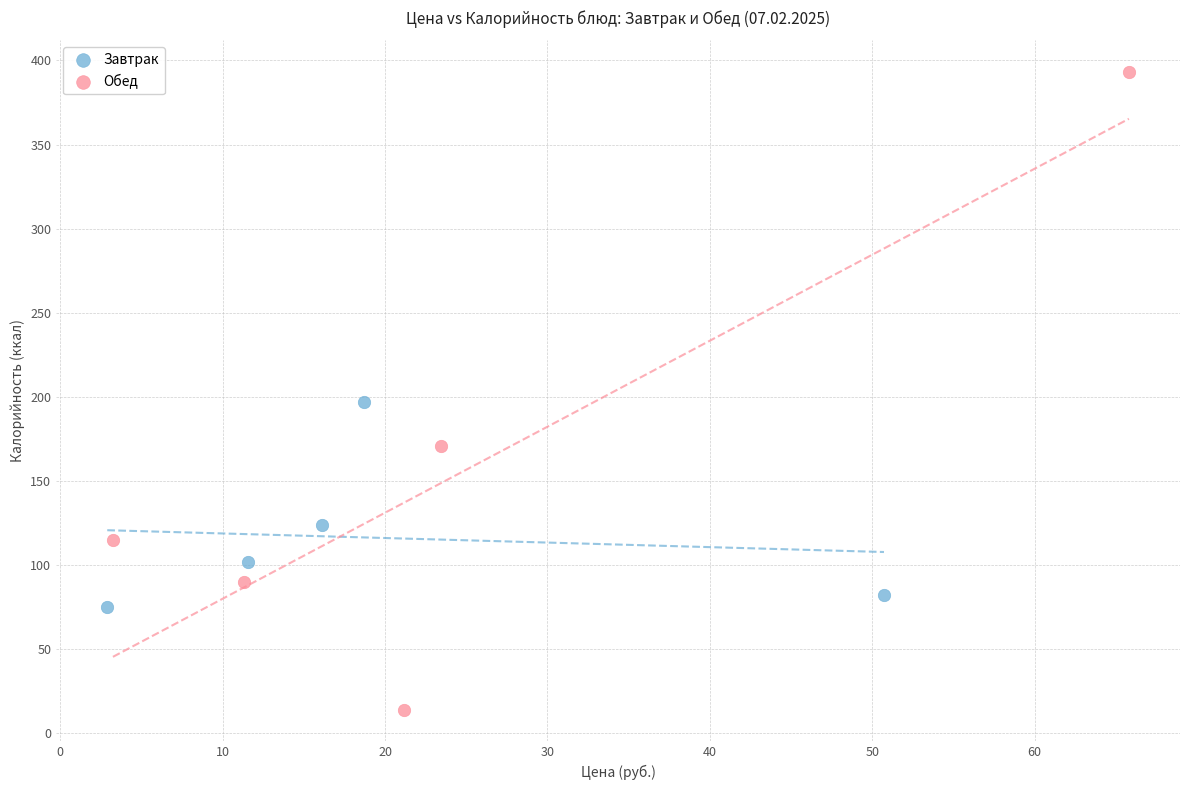

Which series contains the highest Y value?

Обед